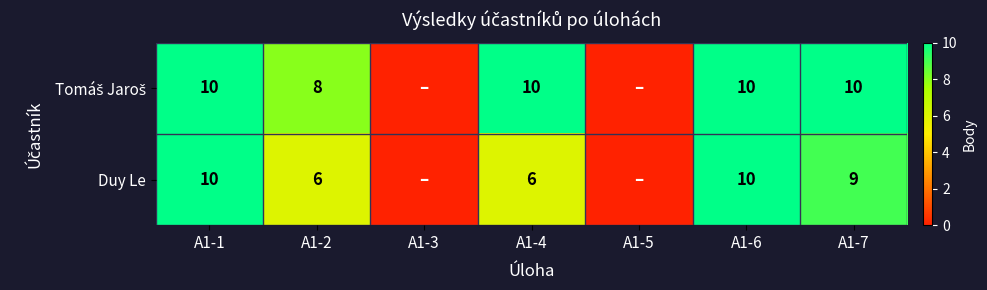

True or false: Duy Le has a value of 13 at A1-7.

False